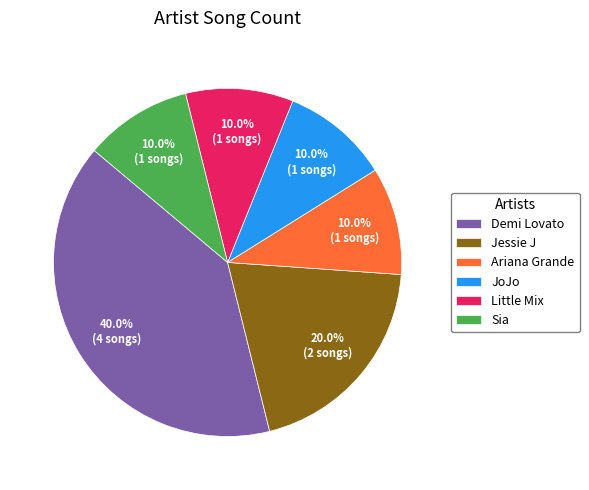

What is the largest slice in the pie chart?

Demi Lovato